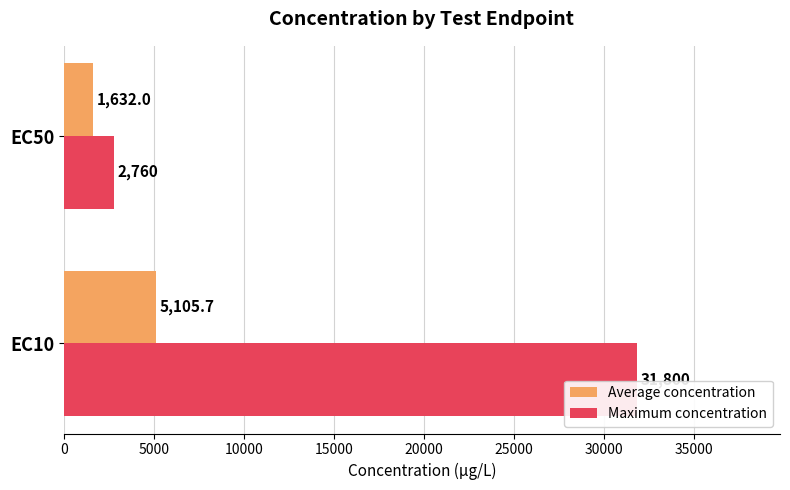

What is the highest value of the Average concentration series?

5105.7